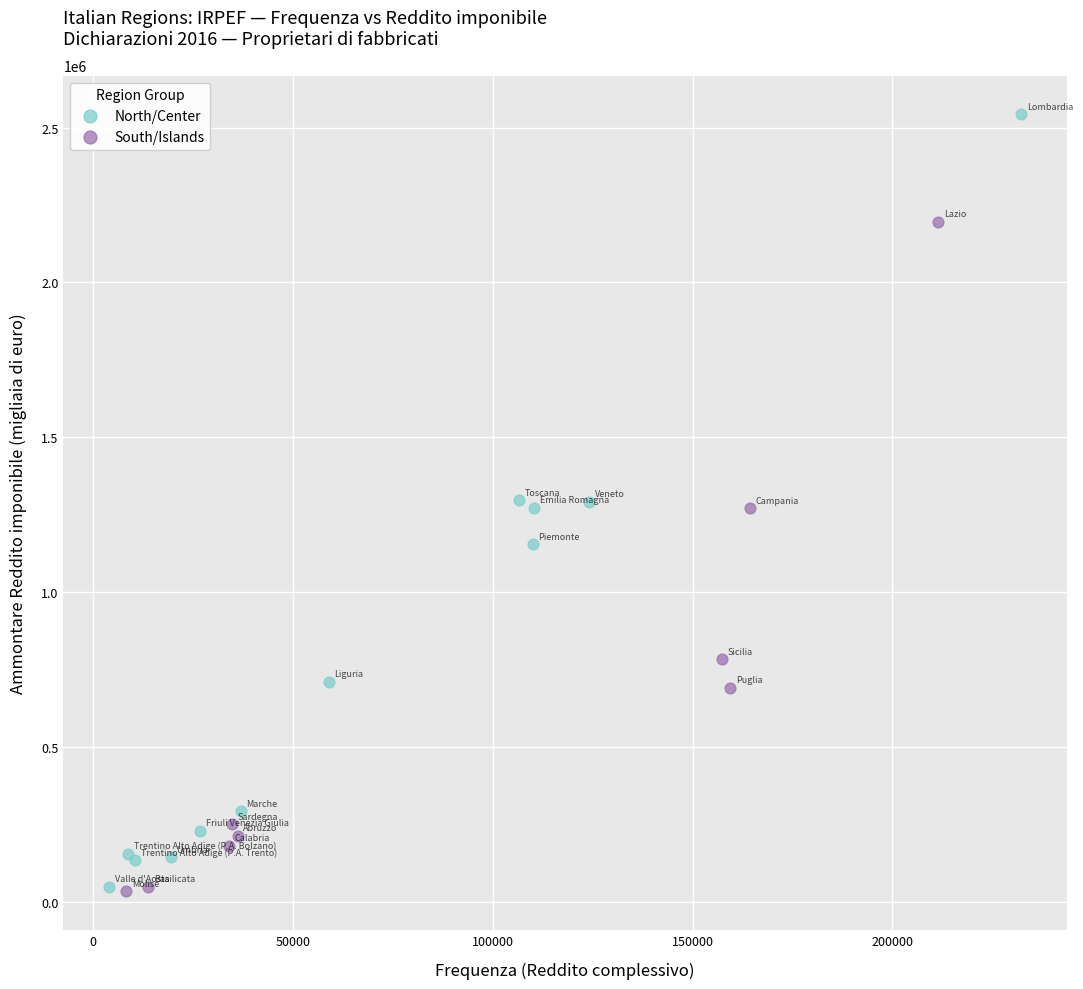

Which series has the widest spread of Y values?

North/Center